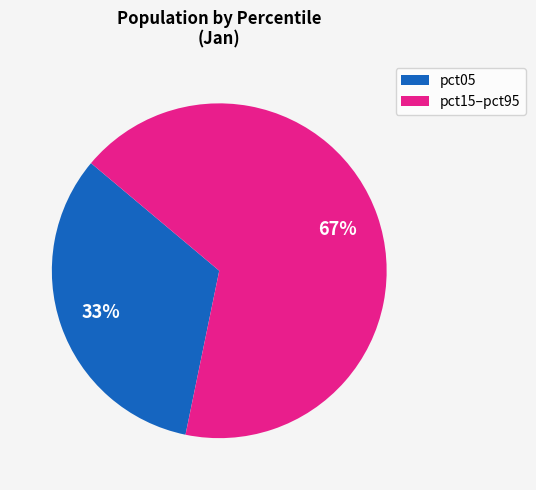

Is there any slice that represents more than half of the pie?

Yes